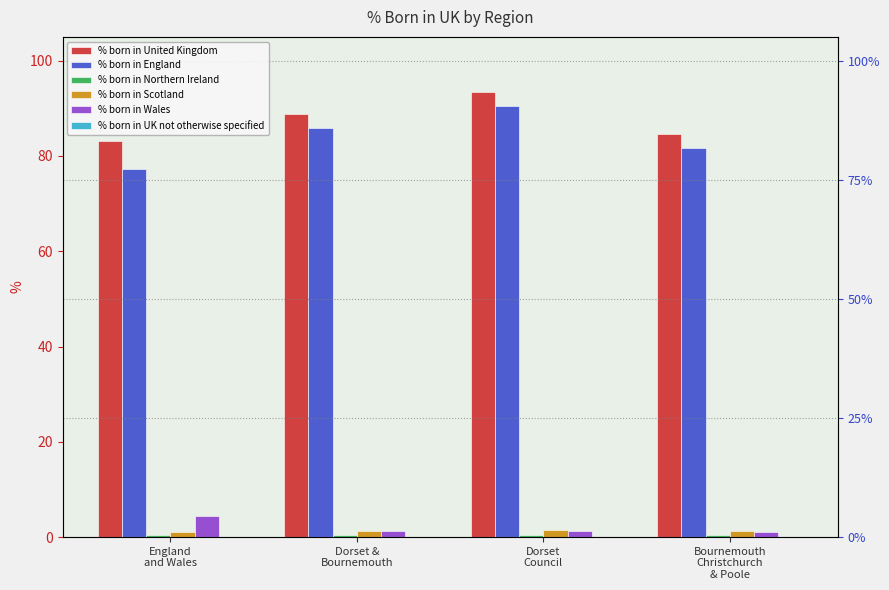

The value of % born in England at Dorset &
Bournemouth is 86.0. True or false?

True